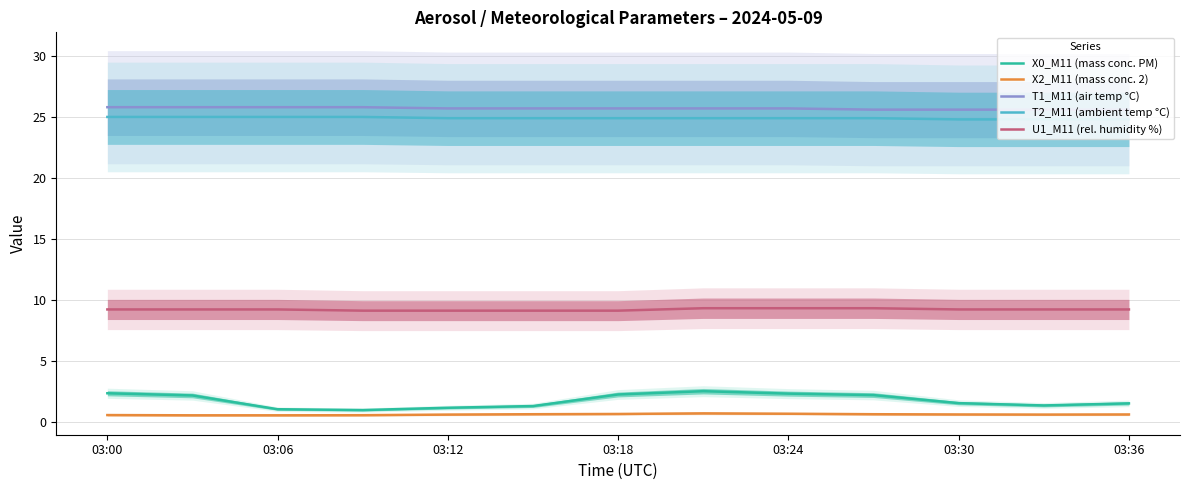

Is it true that T2_M11 (ambient temp °C) equals 24.8 at 03:30?

True